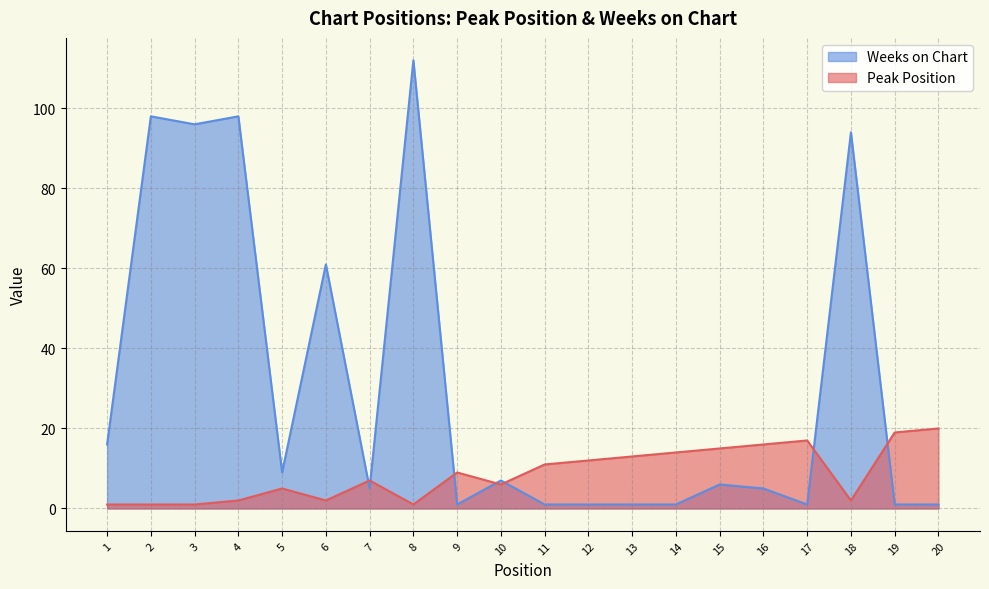

Rank the series by their maximum value, from highest to lowest.

Weeks on Chart, Peak Position